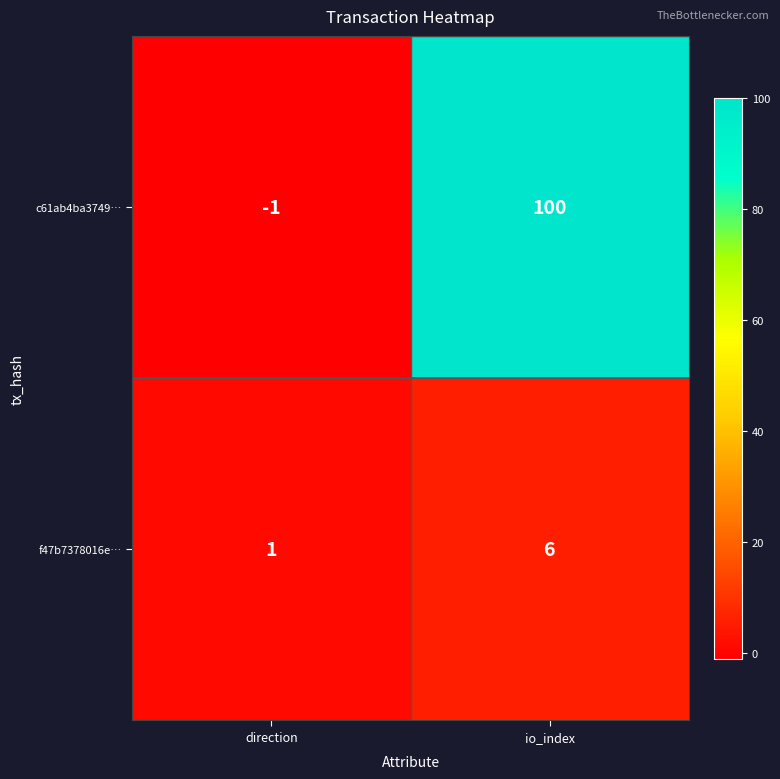

The value of f47b7378016e… at direction is 2. True or false?

False